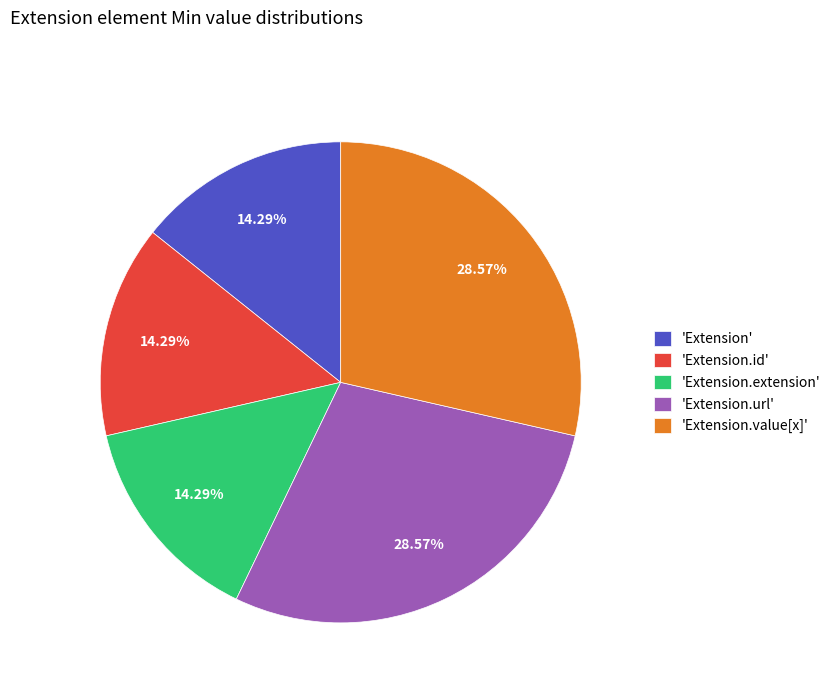

Does 'Extension.id' account for over 50% of the chart?

No